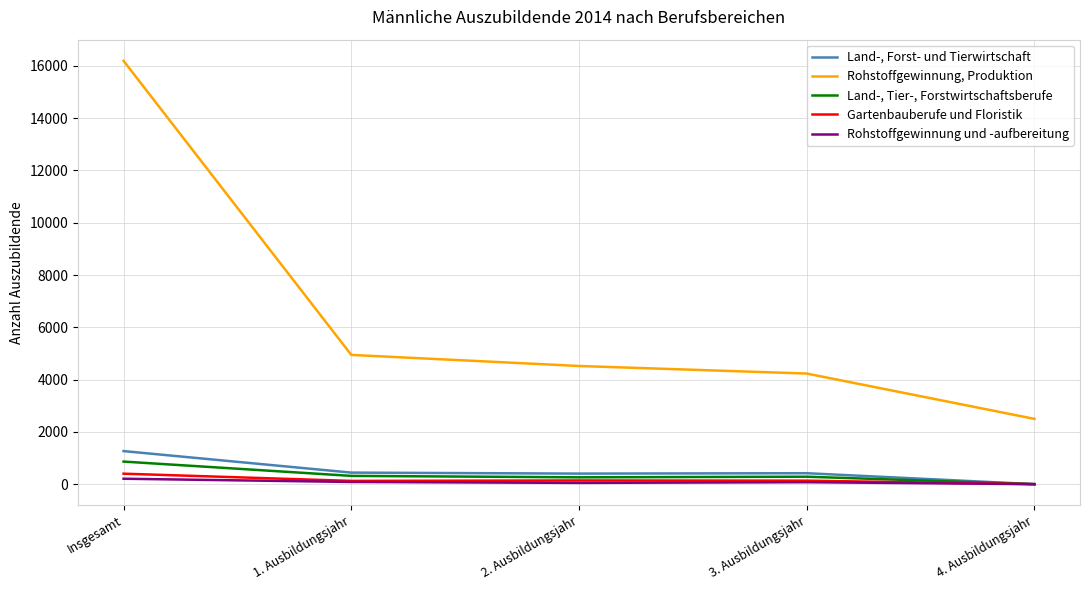

Which series has the largest range (max minus min)?

Rohstoffgewinnung, Produktion